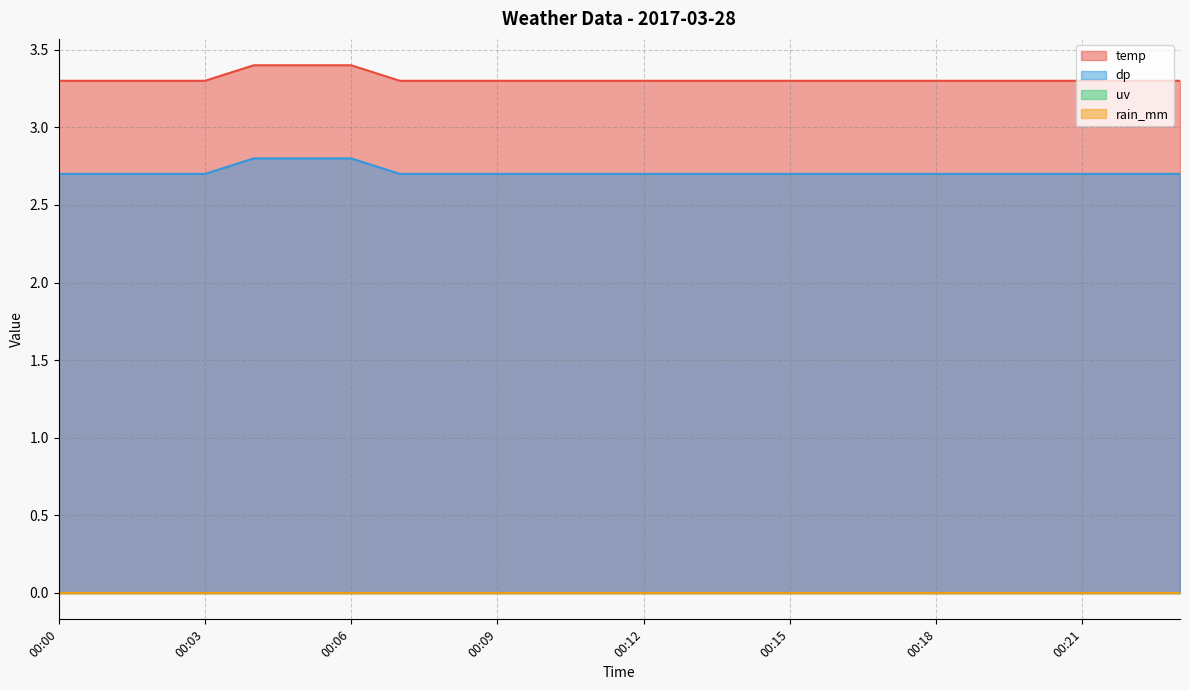

True or false: dp and temp intersect in this chart.

False